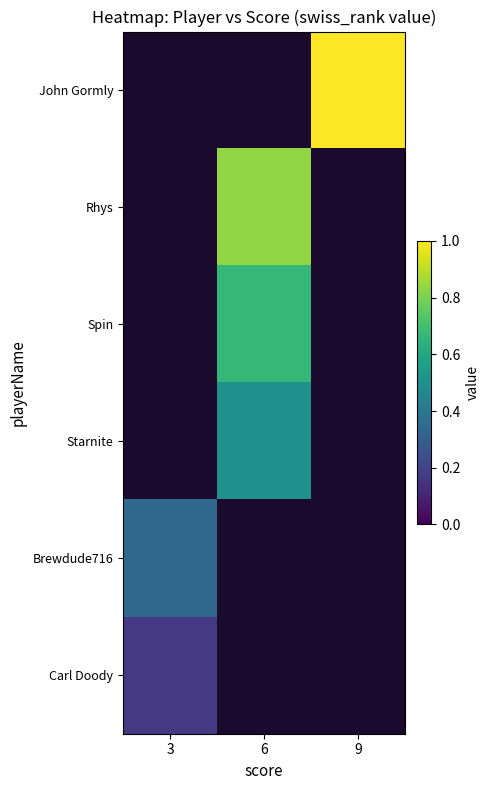

What is the maximum value shown in the chart?

1.0